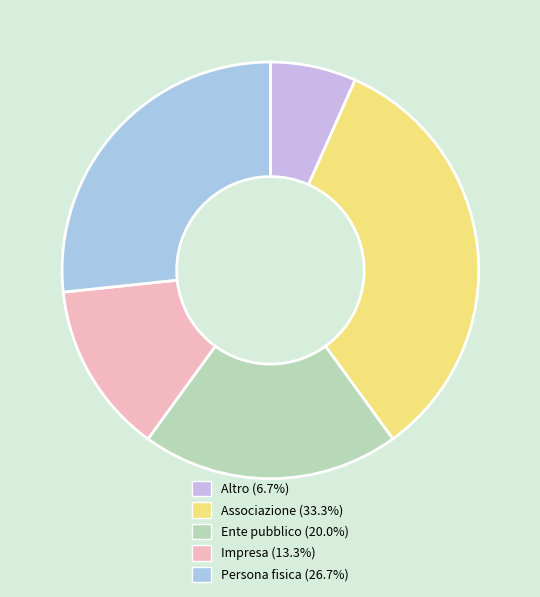

Is it true that Altro is 7% of the pie?

True